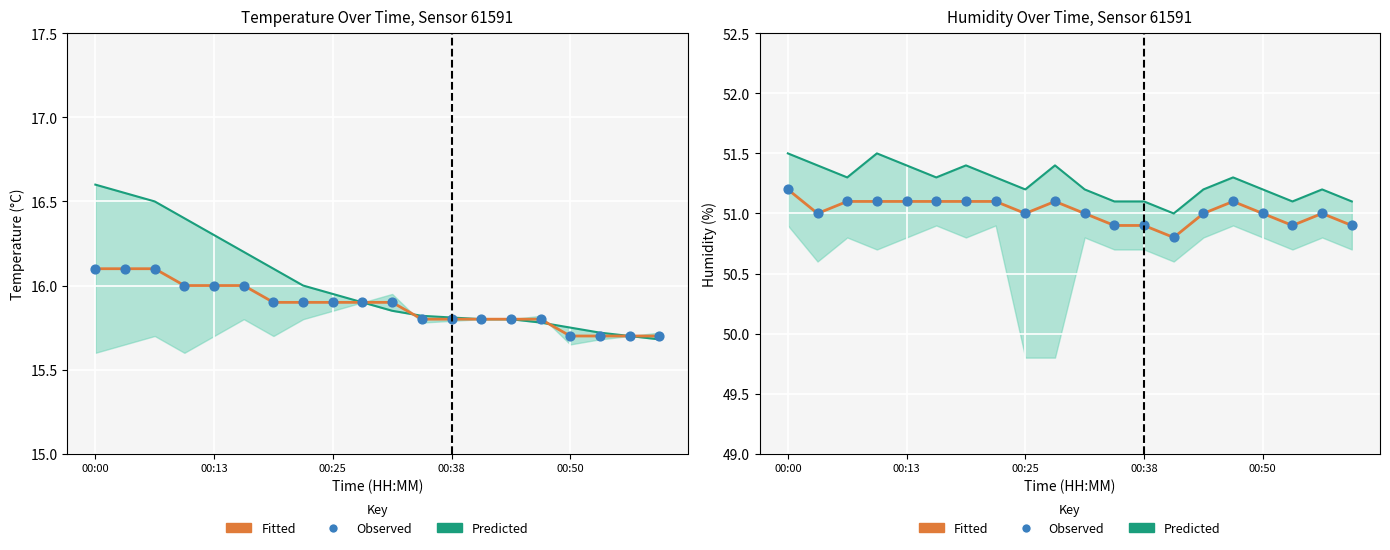

At how many categories does at least one series exceed 51?

19